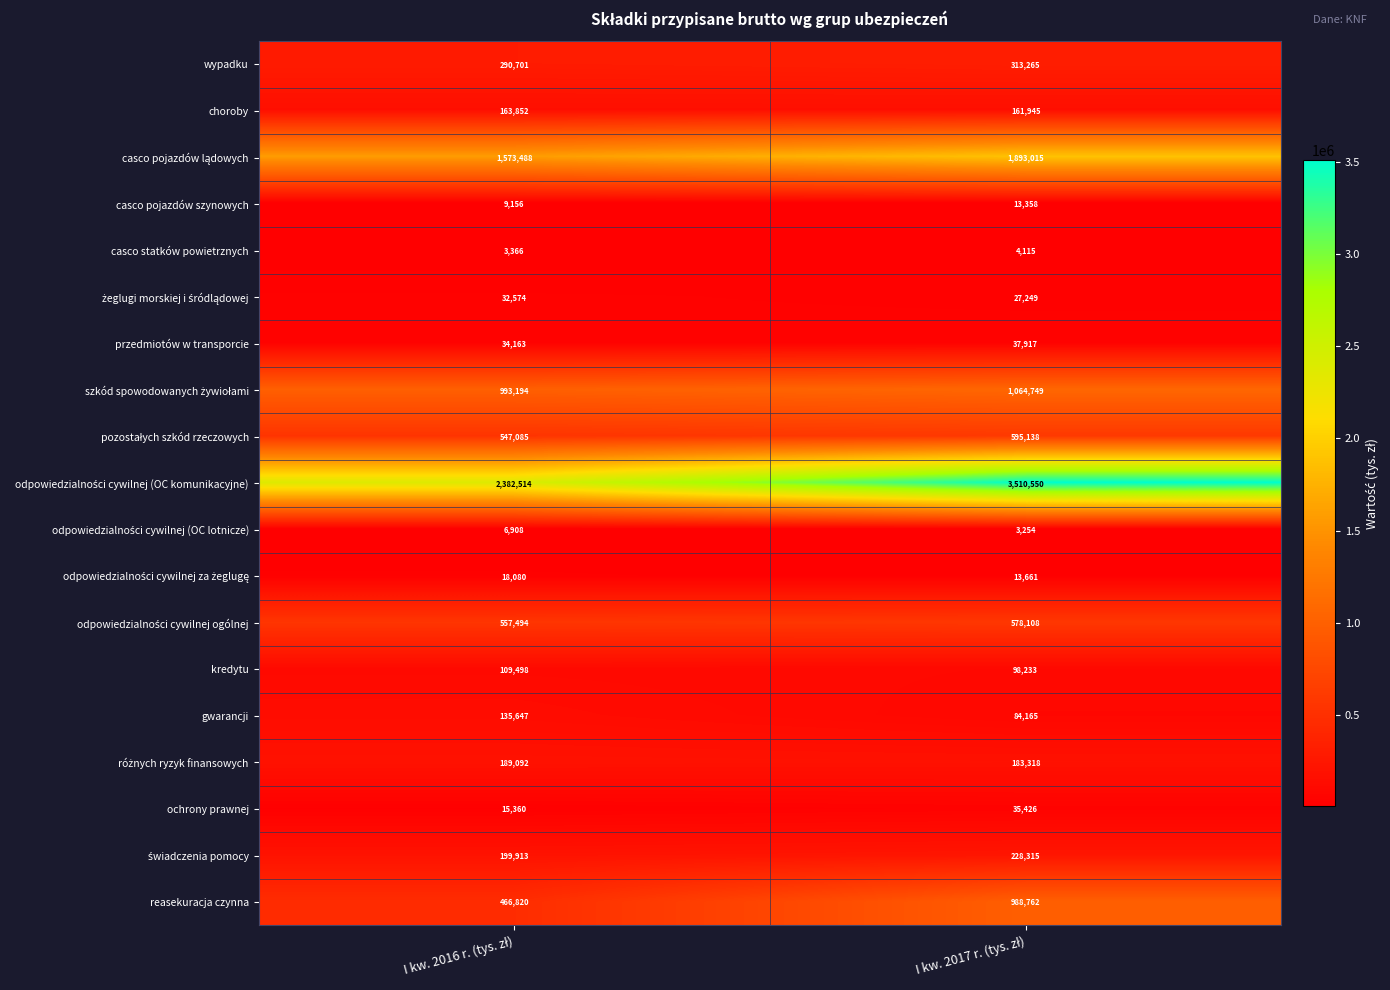

What is the sum of all kredytu values?

207731